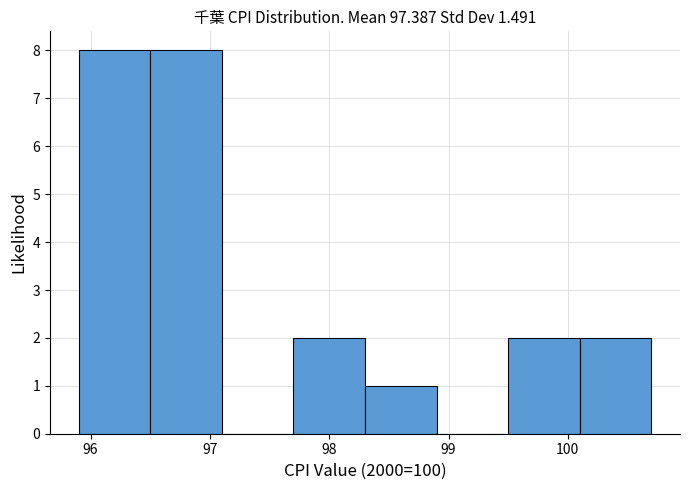

What is the height of the bar covering 95.9 to 96.5 on the x-axis? The values are not printed on the chart, so give them approximately, as read against the axis.

8